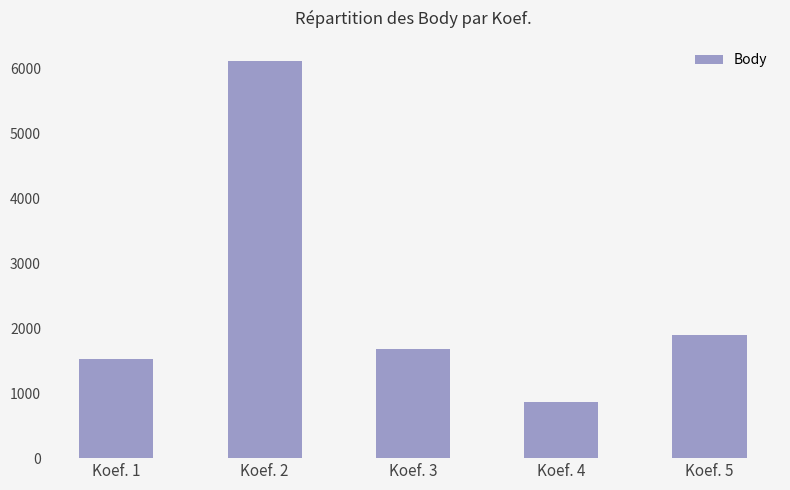

Where does the data first go above 1682?

Koef. 2